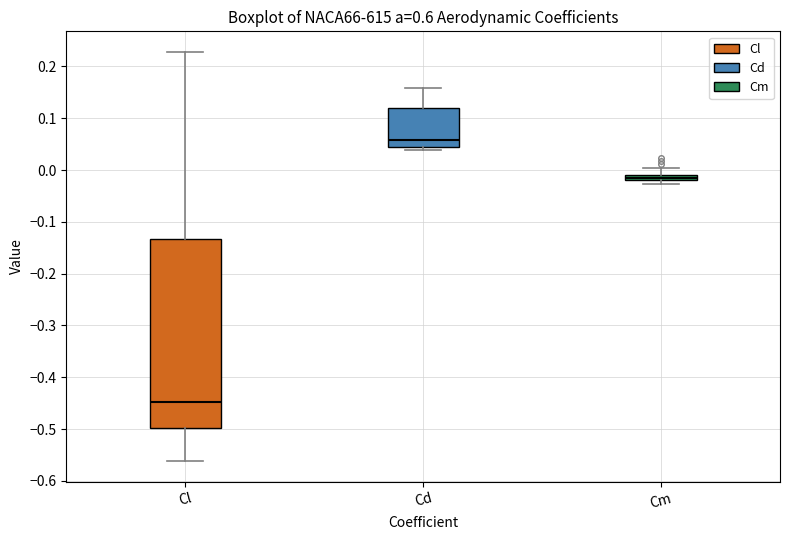

Which box has the highest median line?

Cd